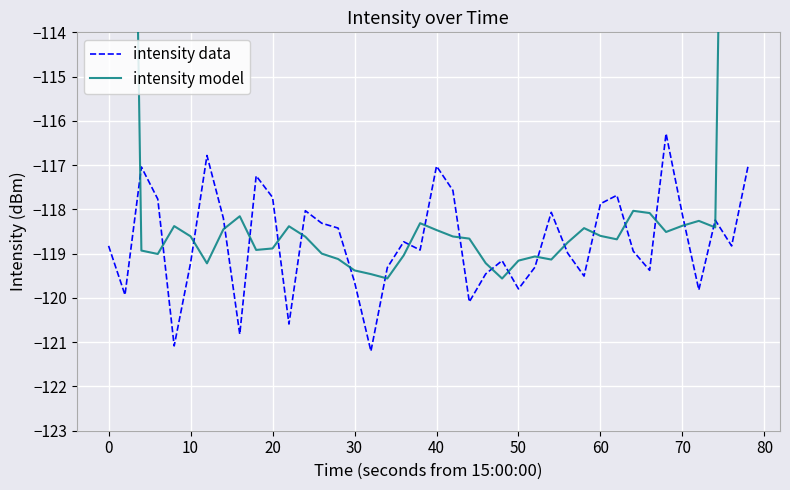

True or false: intensity data and intensity model cross at least once.

True